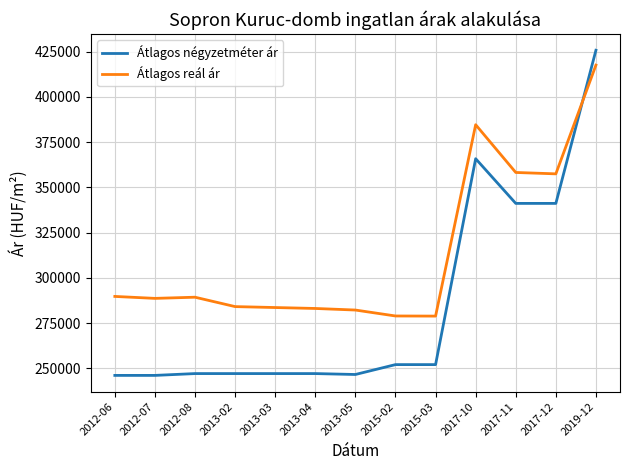

Is this an area chart (filled region under the line)?

No